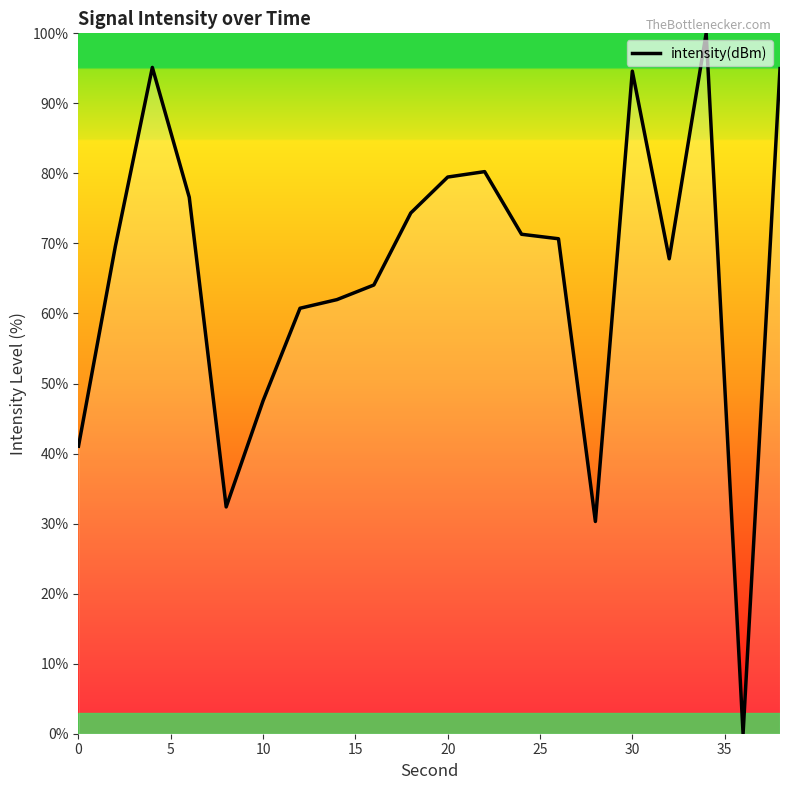

What is the difference between the maximum and minimum values?

100.0